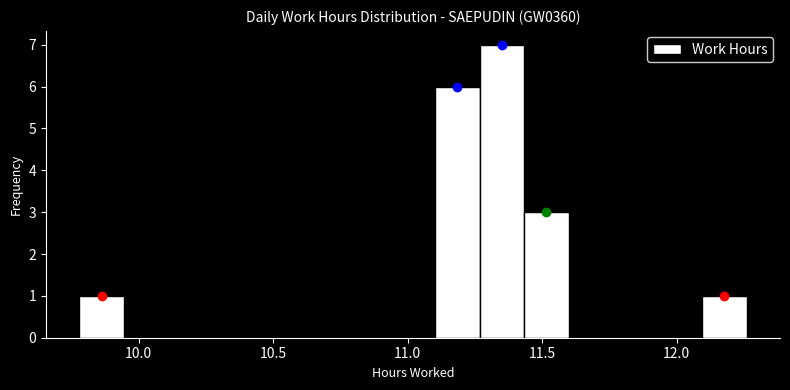

Around what value on the x-axis is the tallest bar? Give the approximate position of its centre, as read against the axis.

11.35